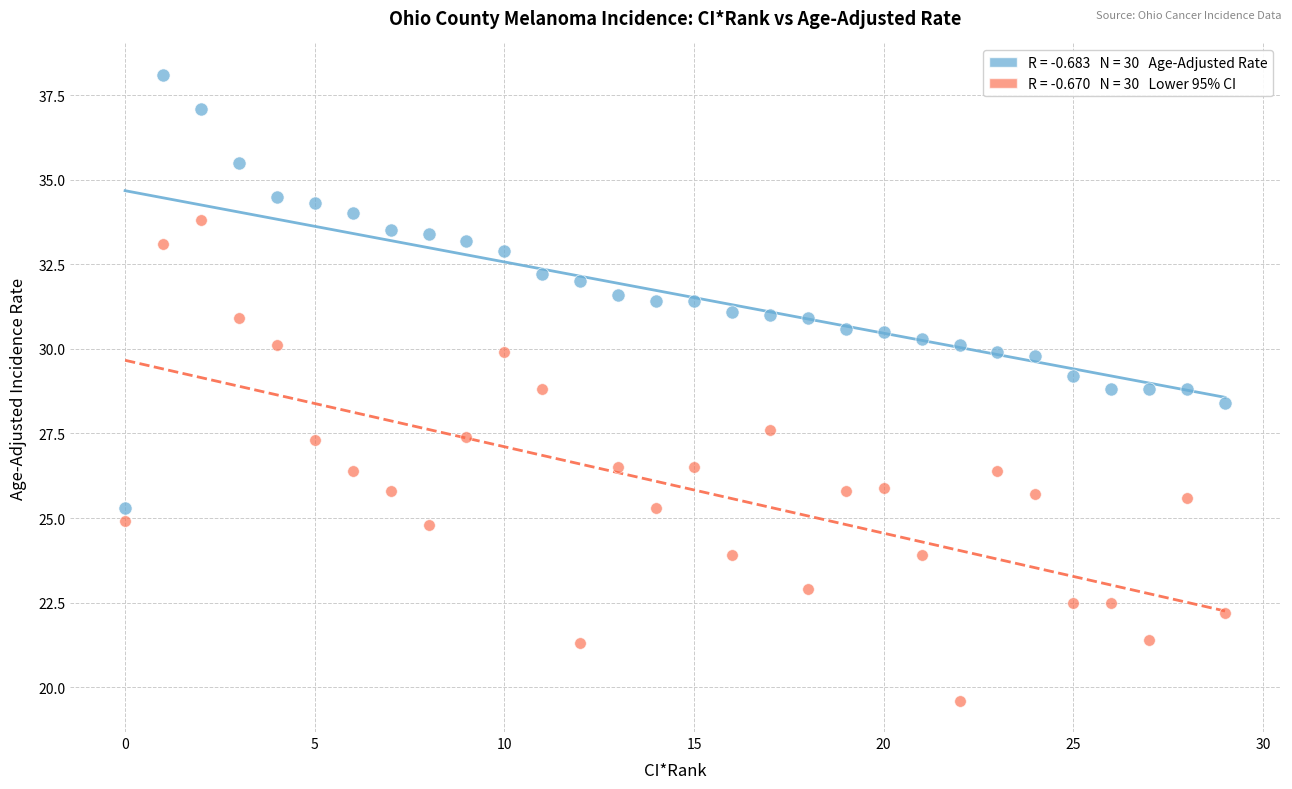

Across all data points, what is the range of Y values (max minus min)?

18.5